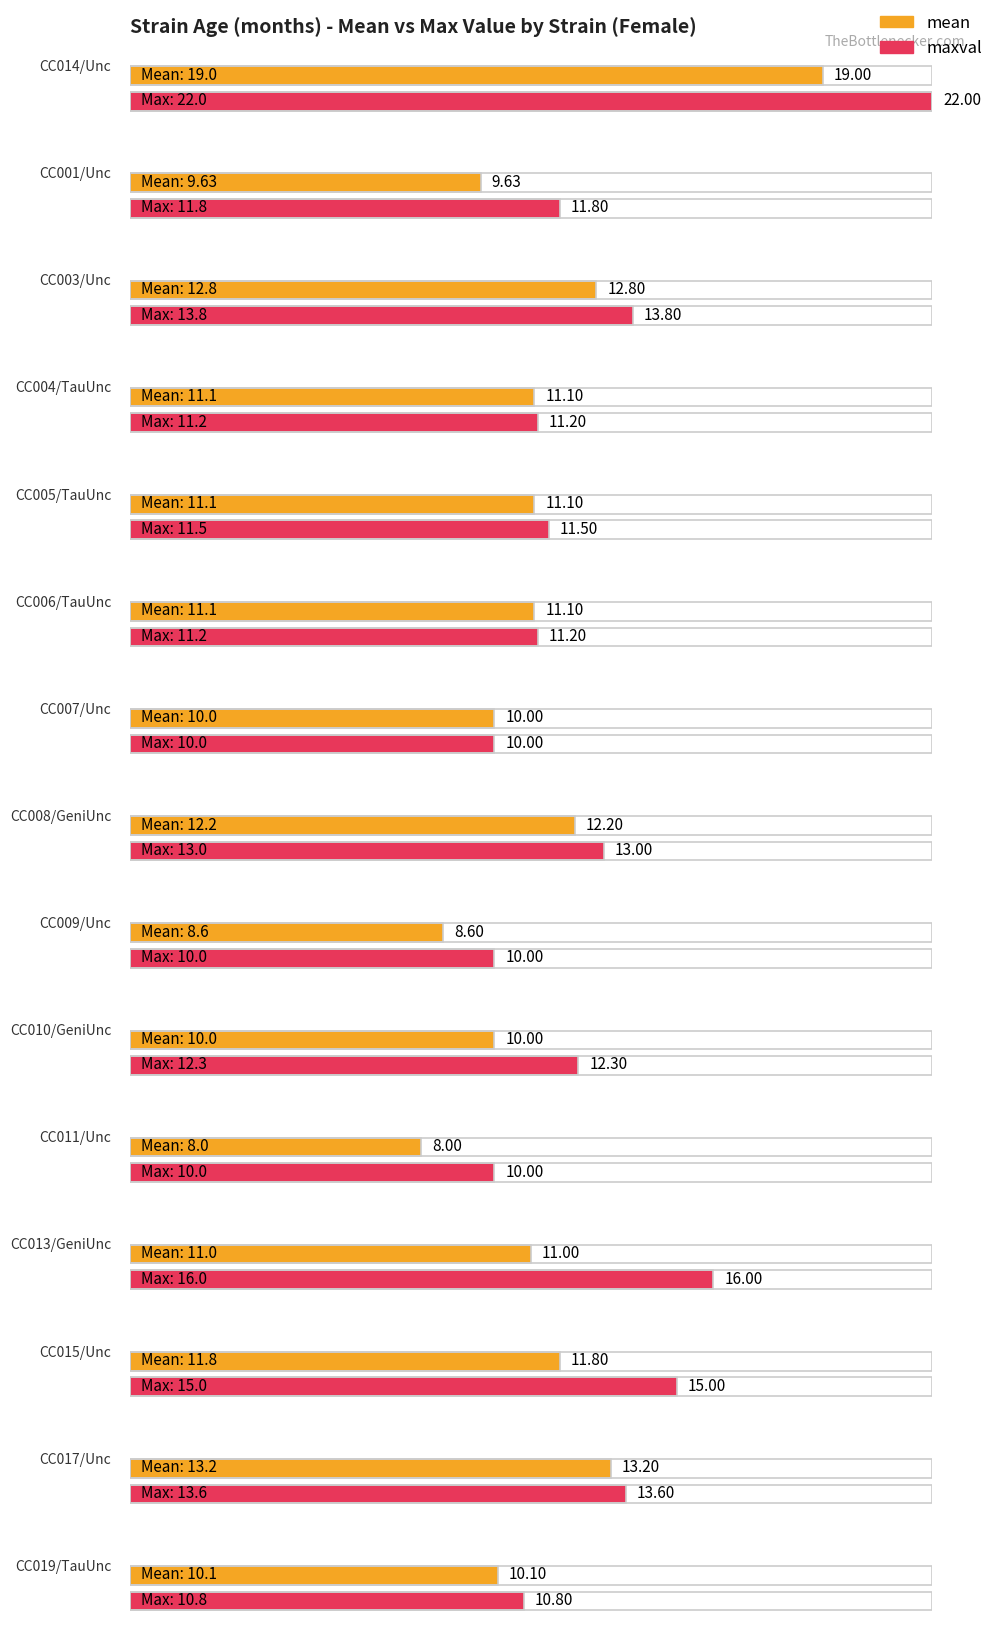

What is the total value across all series at CC003/Unc?

26.6